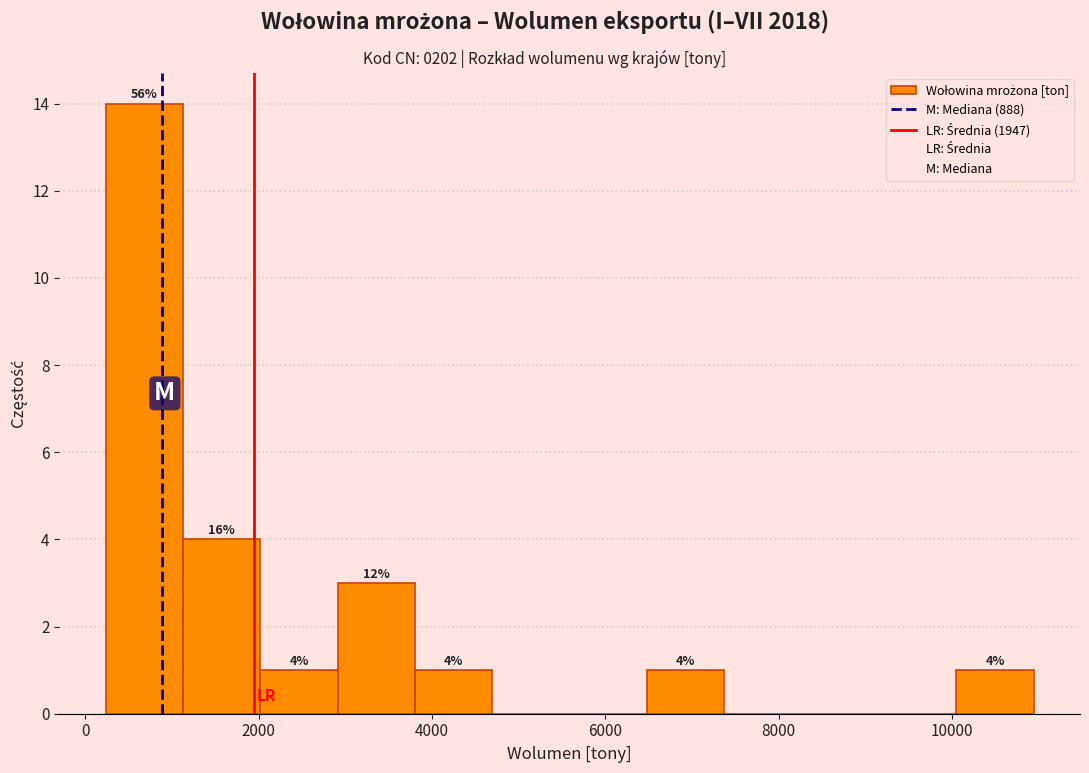

Which range on the x-axis has the tallest bar?

200 to 1200